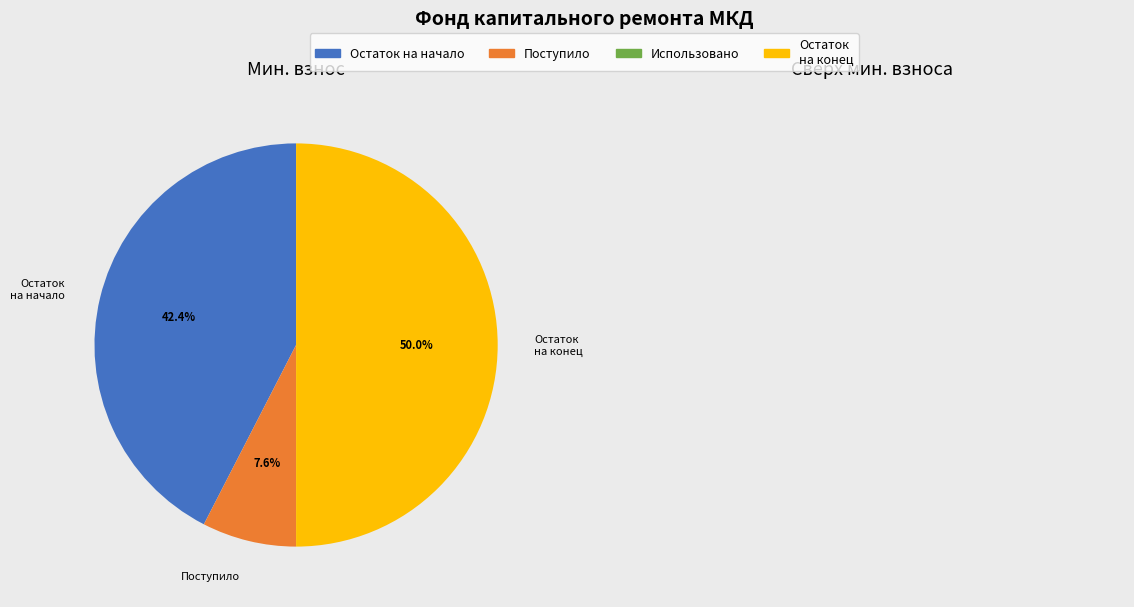

To the nearest percent, what is the difference between the largest and smallest slice percentages?

42%